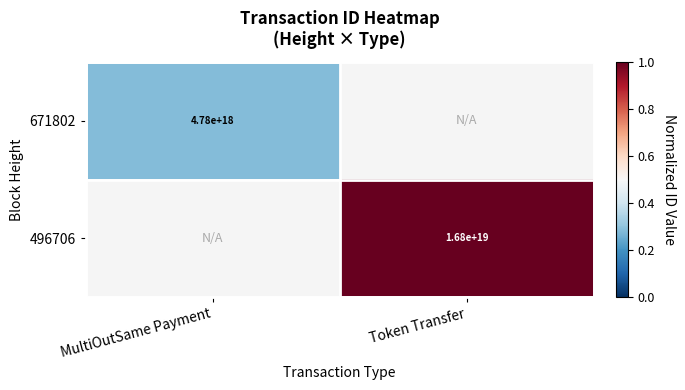

Is the value of 496706 at Token Transfer greater than the value of 671802 at MultiOutSame Payment?

Yes